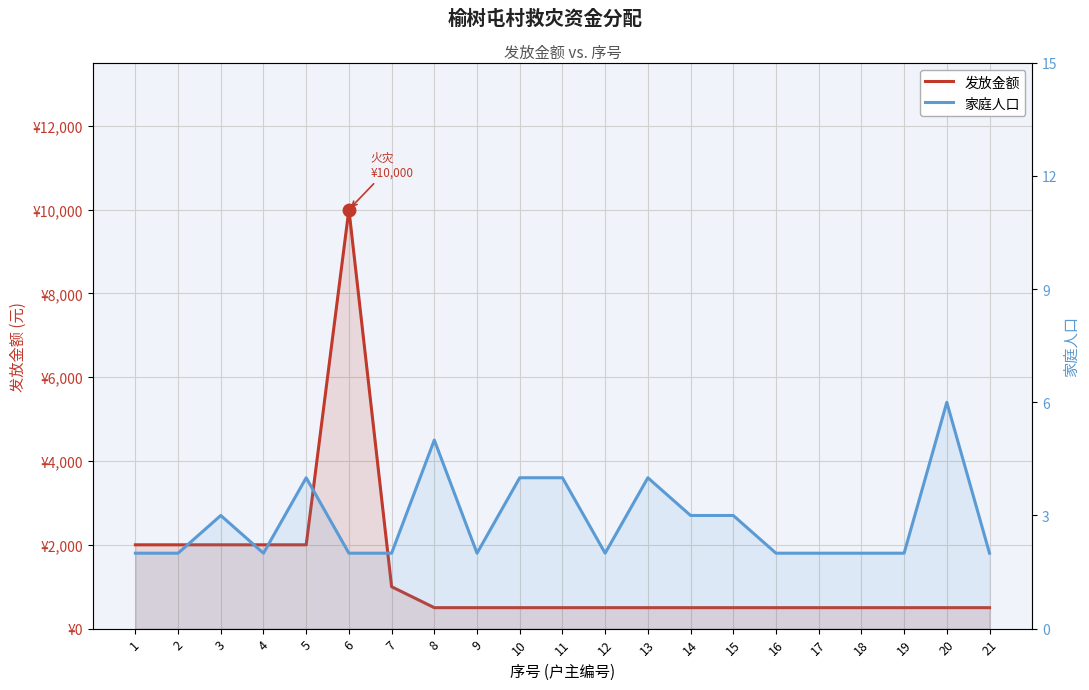

At which category is the sum across all series the highest?

6